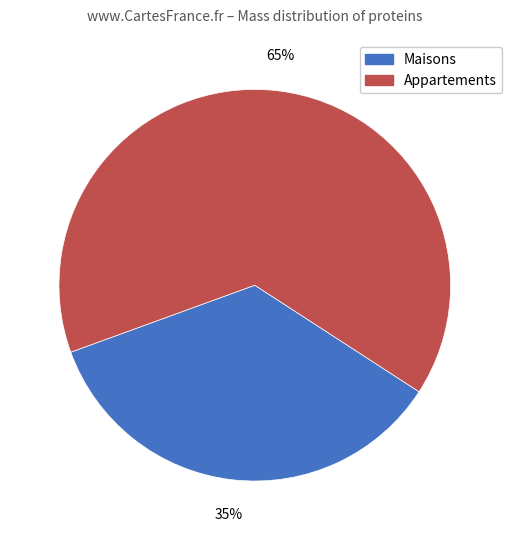

To the nearest percent, what is the average slice percentage?

50%